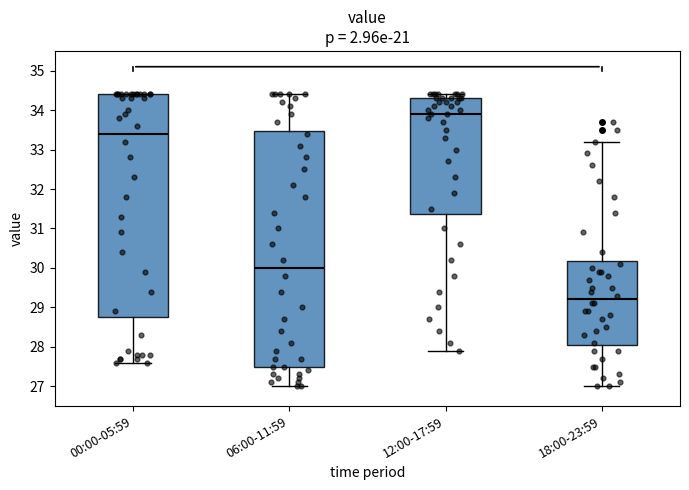

Where does the upper whisker of the box for 06:00-11:59 end on the y-axis? The values are not printed on the chart, so give them approximately, as read against the axis.

34.4